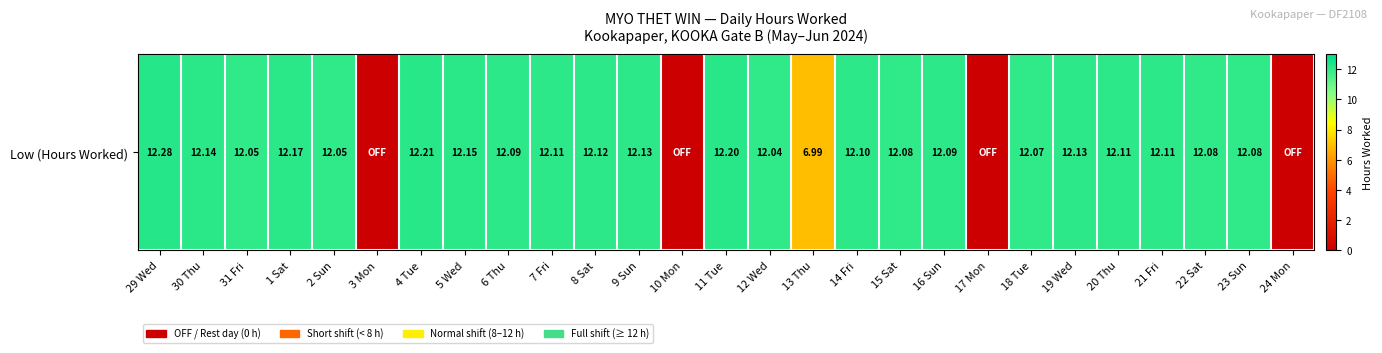

True or false: the data shows 4.4 at 15 Sat.

False